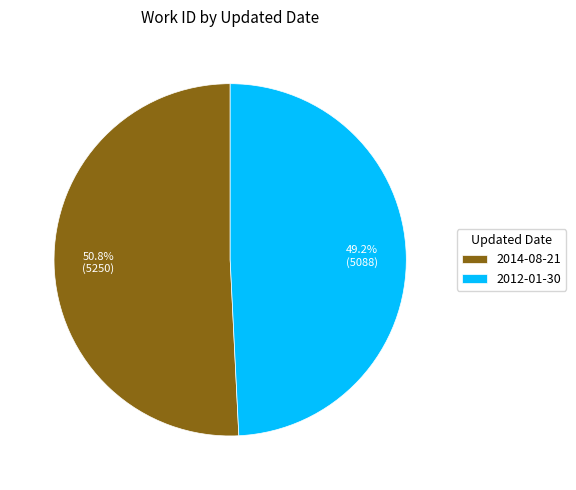

Combined, do 2014-08-21 and 2012-01-30 account for over 50%?

Yes